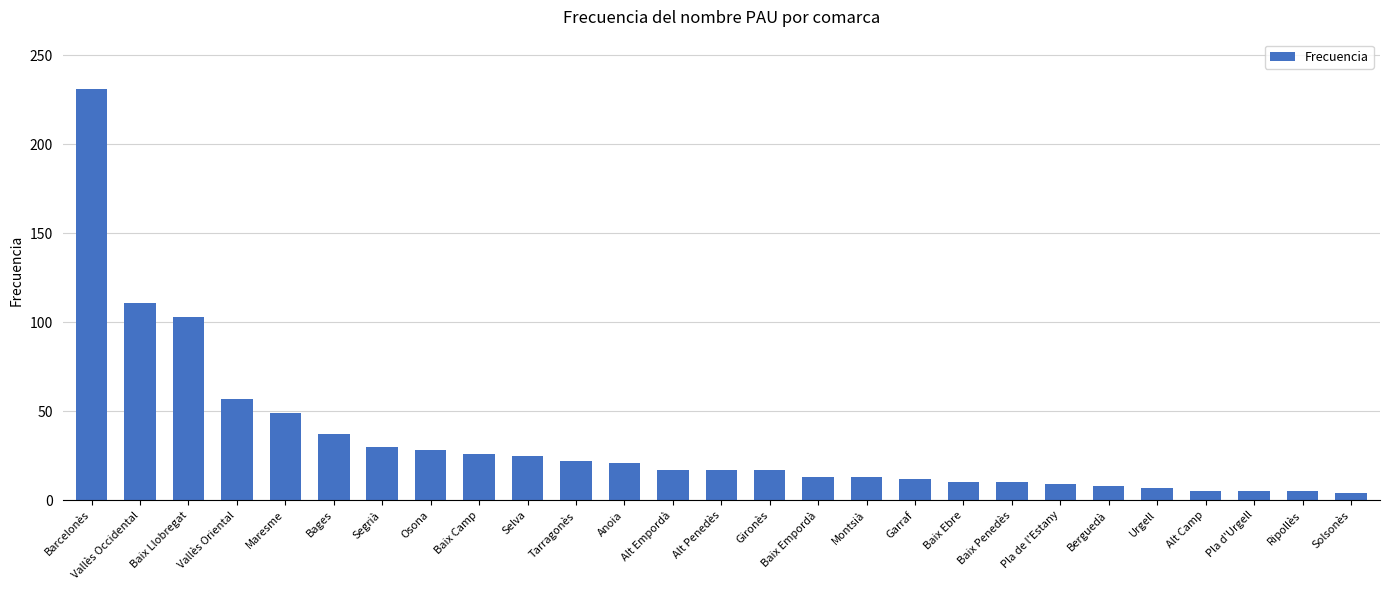

Between Gironès and Baix Penedès, which is larger?

Gironès